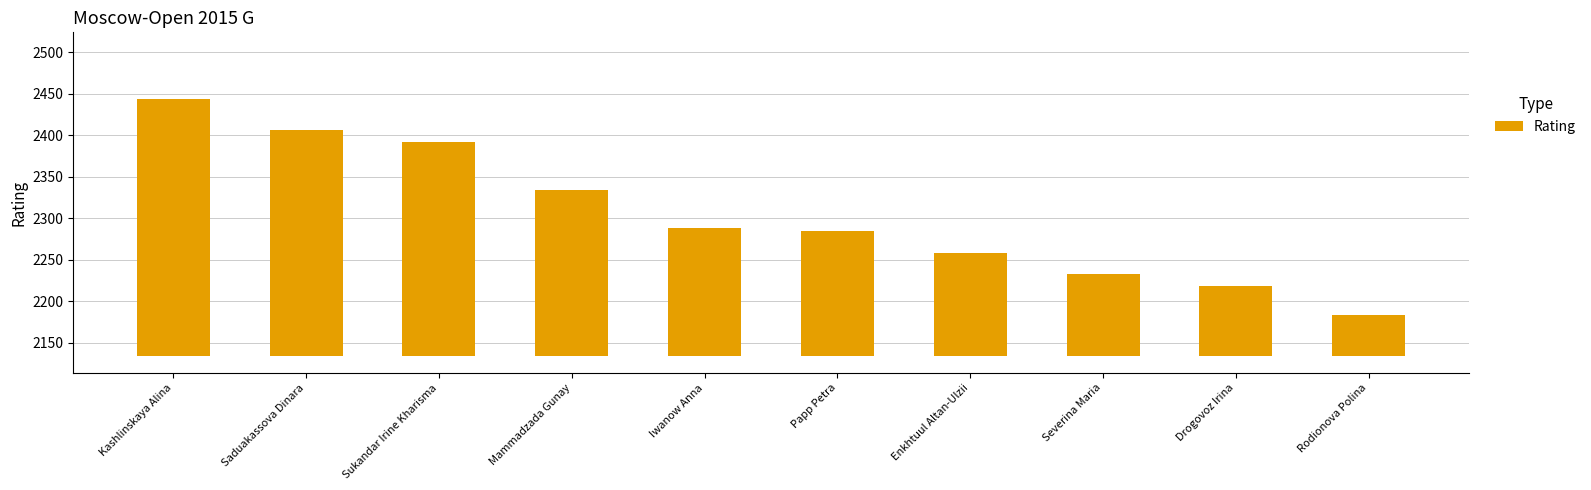

Which label corresponds to the largest value in the chart?

Kashlinskaya Alina